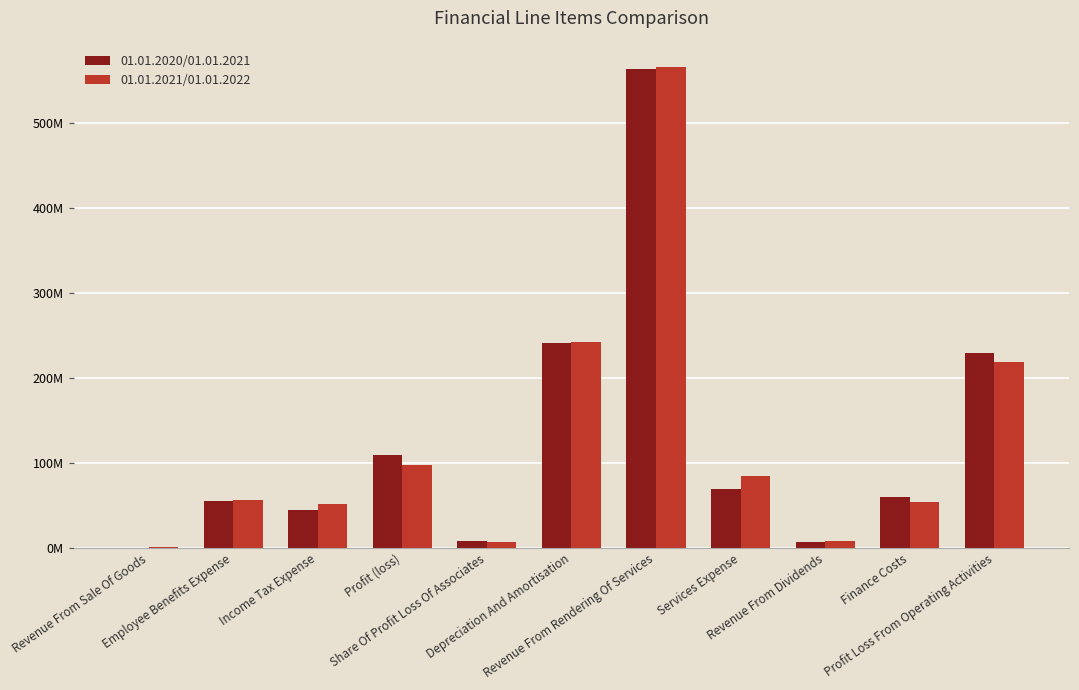

Are the bars grouped side by side (vs. stacked)?

Yes